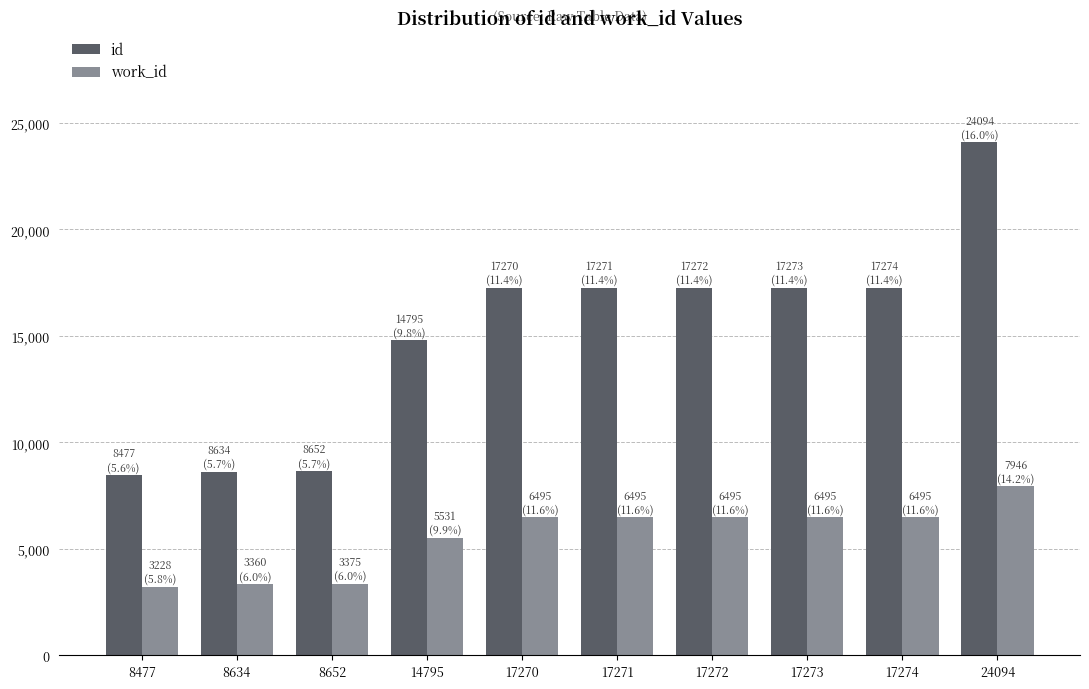

What is the difference between the maximum and second lowest values in the id series?

15460